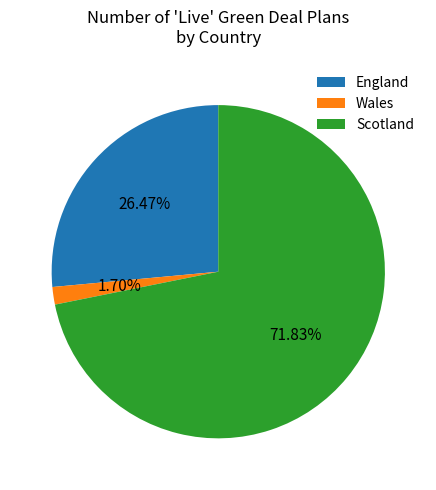

To the nearest percent, what portion does Scotland represent?

72%